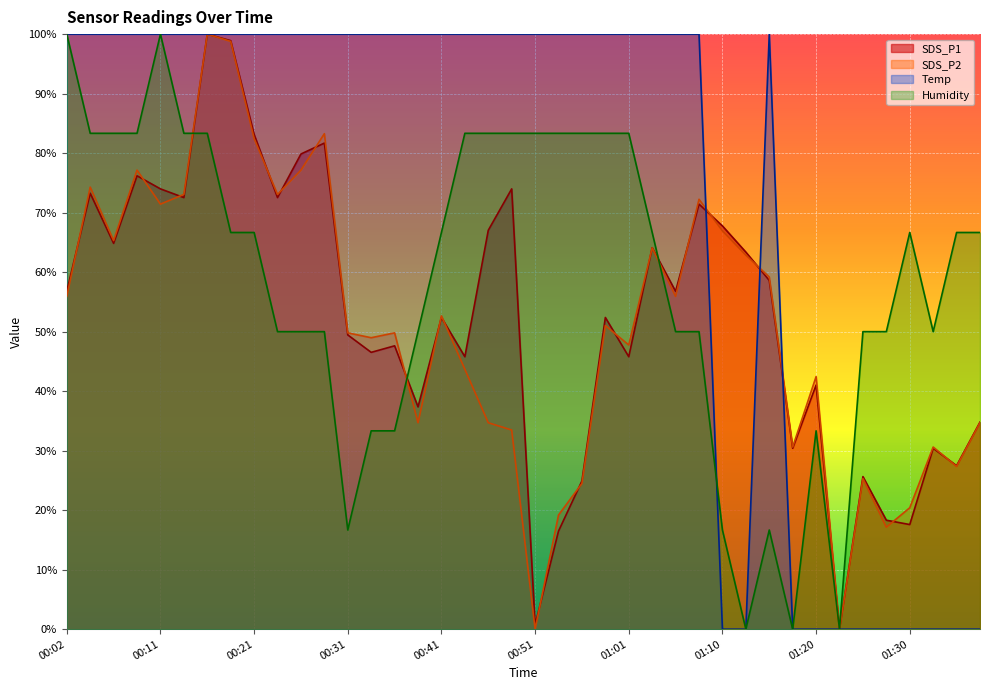

Reading left to right, transcribe all the data shown in this chart.

SDS_P1: 56.8	73.3	64.8	76.2	74.0	72.5	100.0	98.9	83.2	72.5	79.9	81.7	49.5	46.5	47.6	37.4	52.4	45.8	67.0	74.0	0.7	16.5	24.9	52.4	45.8	64.1	56.8	71.4	67.8	63.4	58.6	30.4	41.0	0.0	25.6	18.3	17.6	30.4	27.5	34.8
SDS_P2: 55.9	74.3	65.3	77.1	71.4	73.1	100.0	98.8	82.4	73.1	77.1	83.3	49.8	49.0	49.8	34.7	52.7	43.7	34.7	33.5	0.0	19.2	24.5	51.0	47.8	64.1	55.9	72.2	66.9	62.9	59.2	30.6	42.4	0.0	25.3	17.1	20.4	30.6	27.3	34.7
Temp: 100.0	100.0	100.0	100.0	100.0	100.0	100.0	100.0	100.0	100.0	100.0	100.0	100.0	100.0	100.0	100.0	100.0	100.0	100.0	100.0	100.0	100.0	100.0	100.0	100.0	100.0	100.0	100.0	0.0	0.0	100.0	0.0	0.0	0.0	0.0	0.0	0.0	0.0	0.0	0.0
Humidity: 100.0	83.3	83.3	83.3	100.0	83.3	83.3	66.7	66.7	50.0	50.0	50.0	16.7	33.3	33.3	50.0	66.7	83.3	83.3	83.3	83.3	83.3	83.3	83.3	83.3	66.7	50.0	50.0	16.7	0.0	16.7	0.0	33.3	0.0	50.0	50.0	66.7	50.0	66.7	66.7